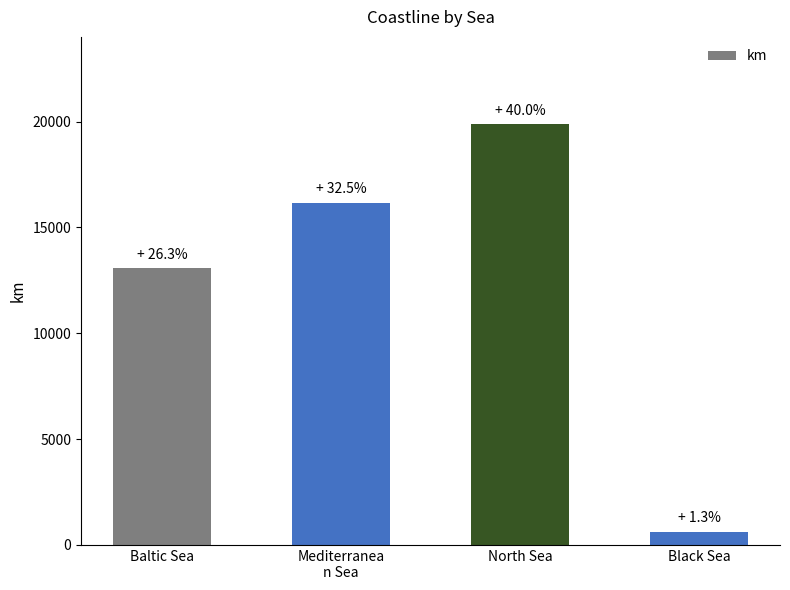

What is the label of the 1st bar from the right?

Black Sea